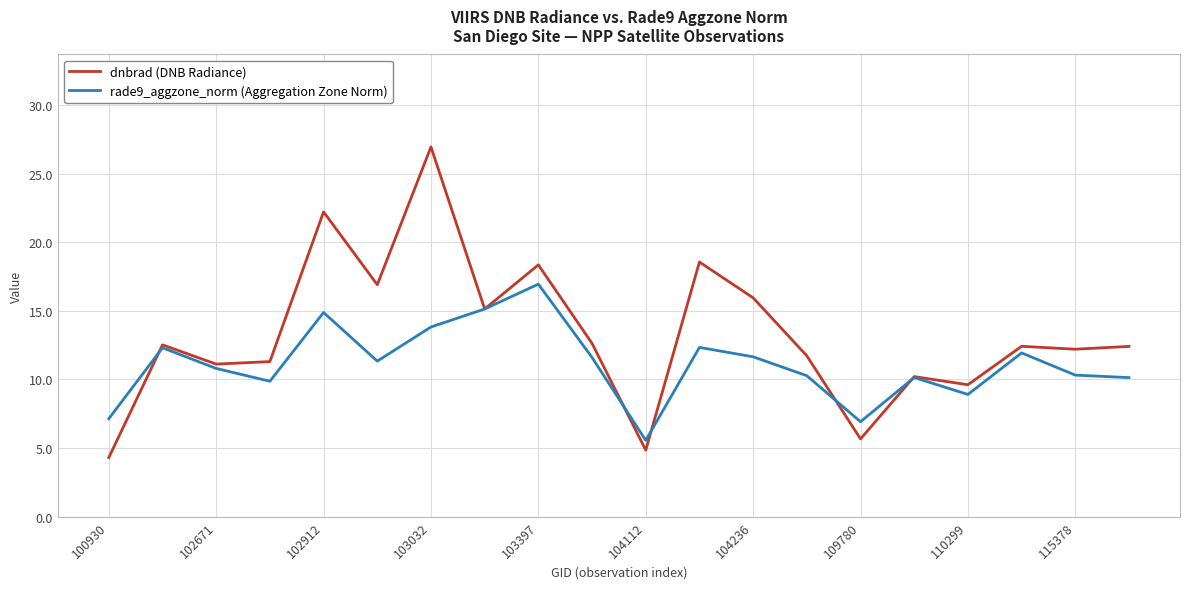

What is the greatest value displayed?

26.9